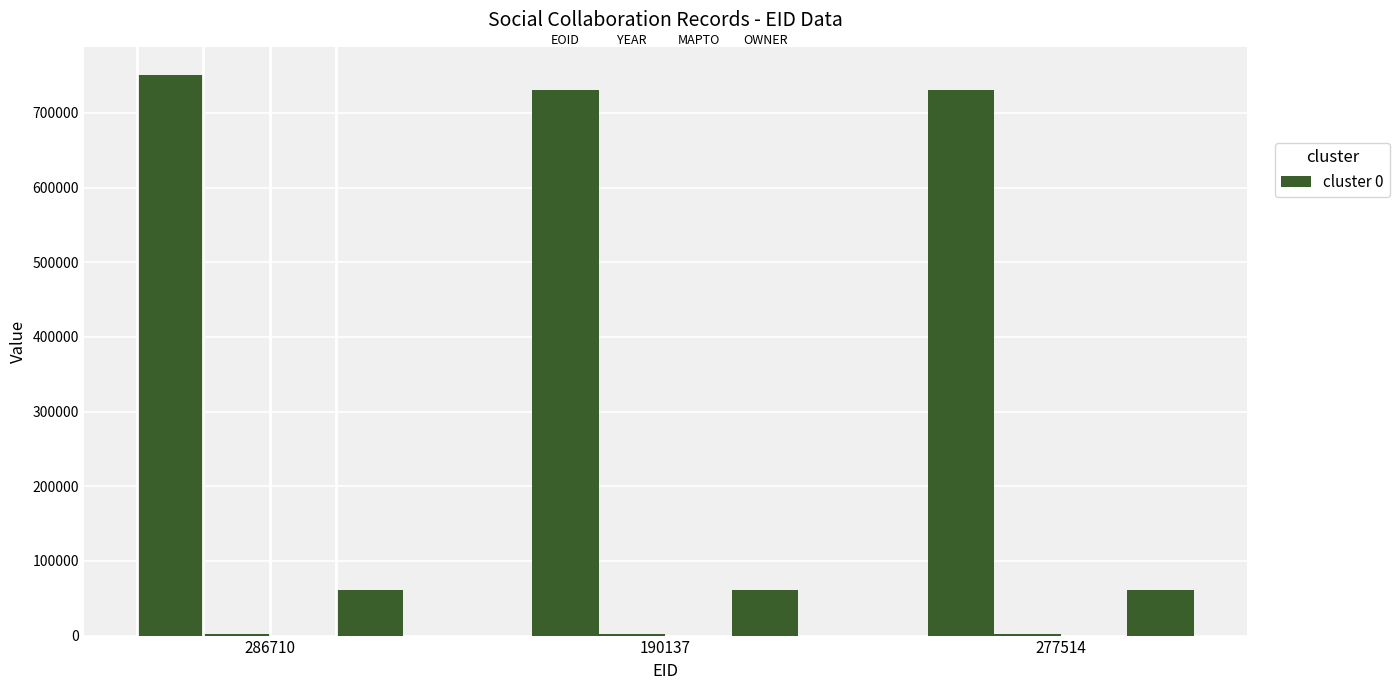

What is the label of the 1st bar from the left?

286710